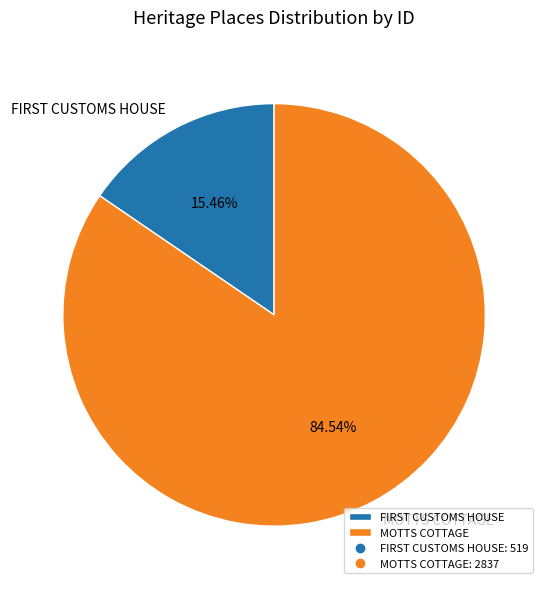

Rank the categories by value from lowest to highest.

FIRST CUSTOMS HOUSE, MOTTS COTTAGE